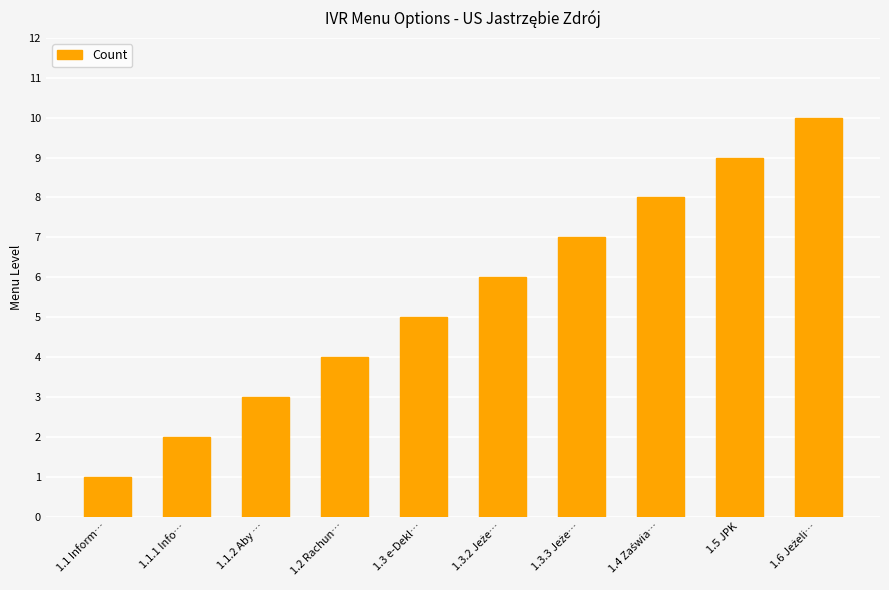

The chart shows a value of 3 at 1.1.1 Info…. True or false?

False